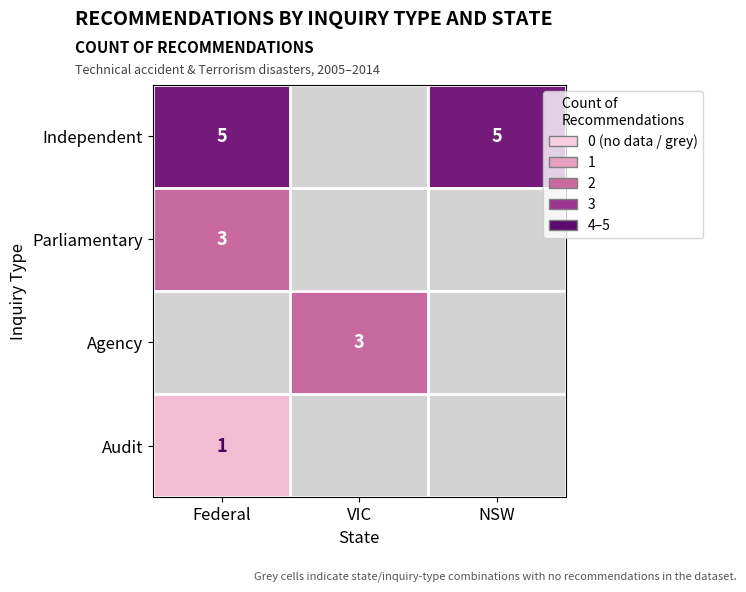

The Independent series shows 3 at Federal. True or false?

False